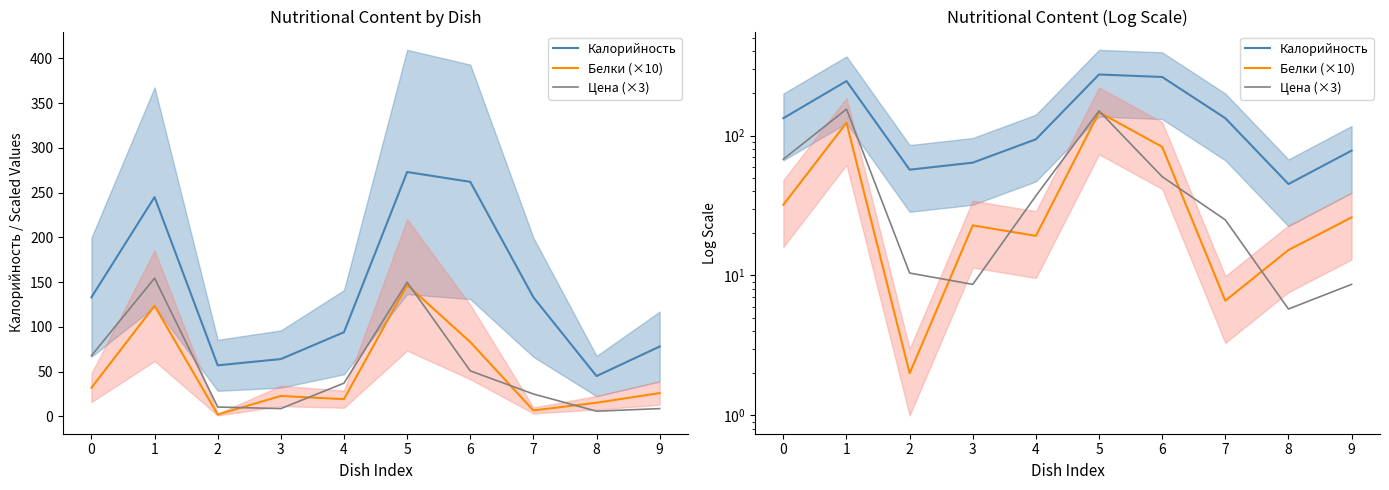

Does the chart display data point markers on the line(s)?

No